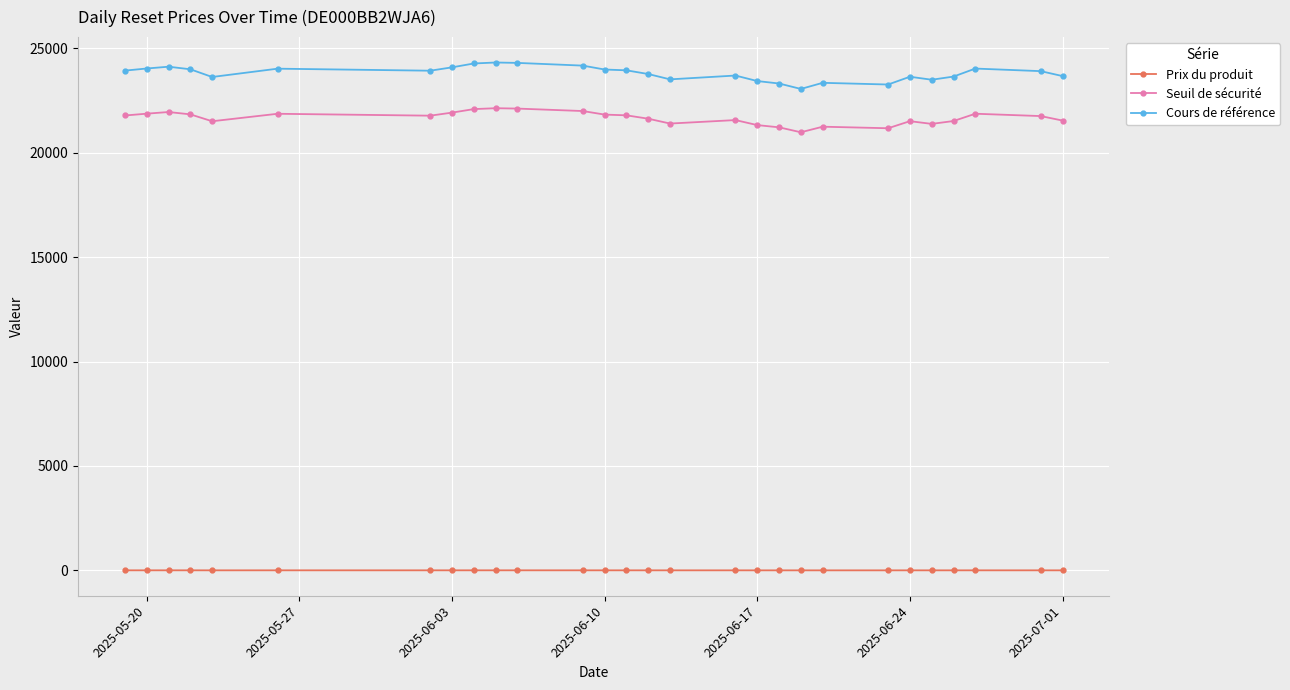

What is the sum of all Cours de référence values?

666609.0